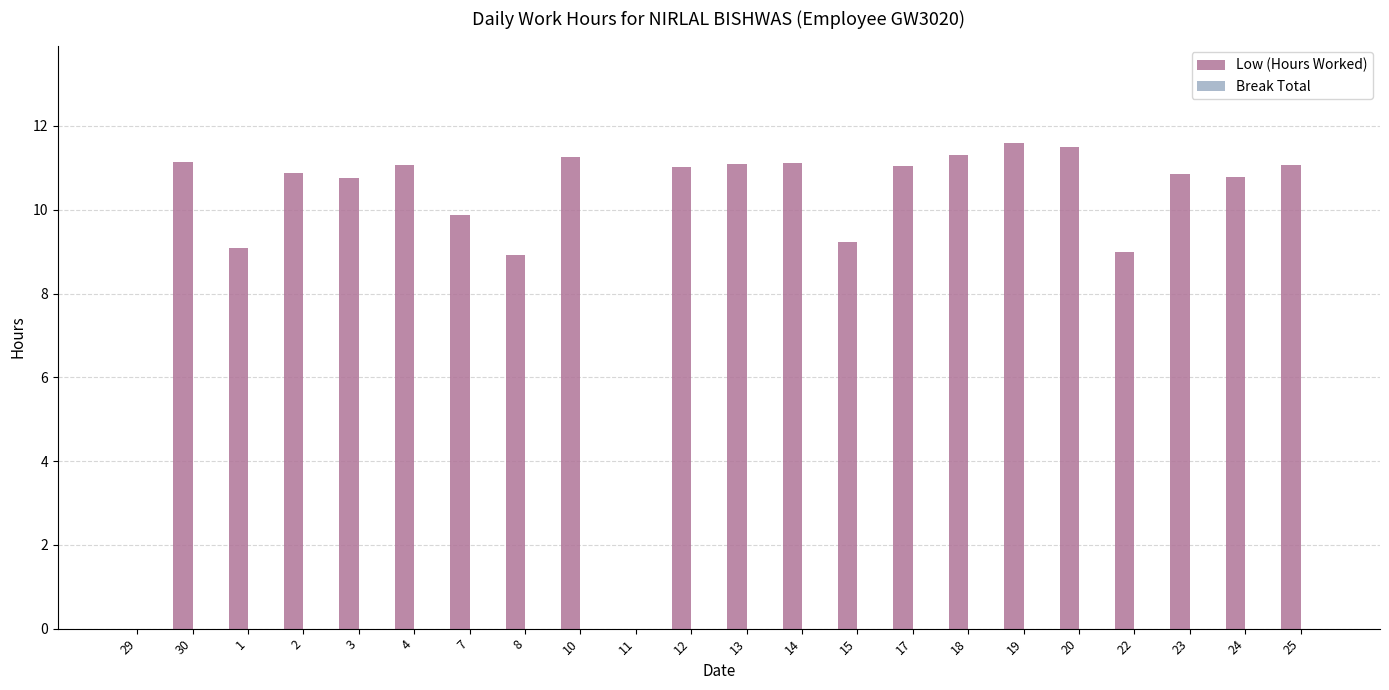

True or false: the data shows 19.8 at 30.

False